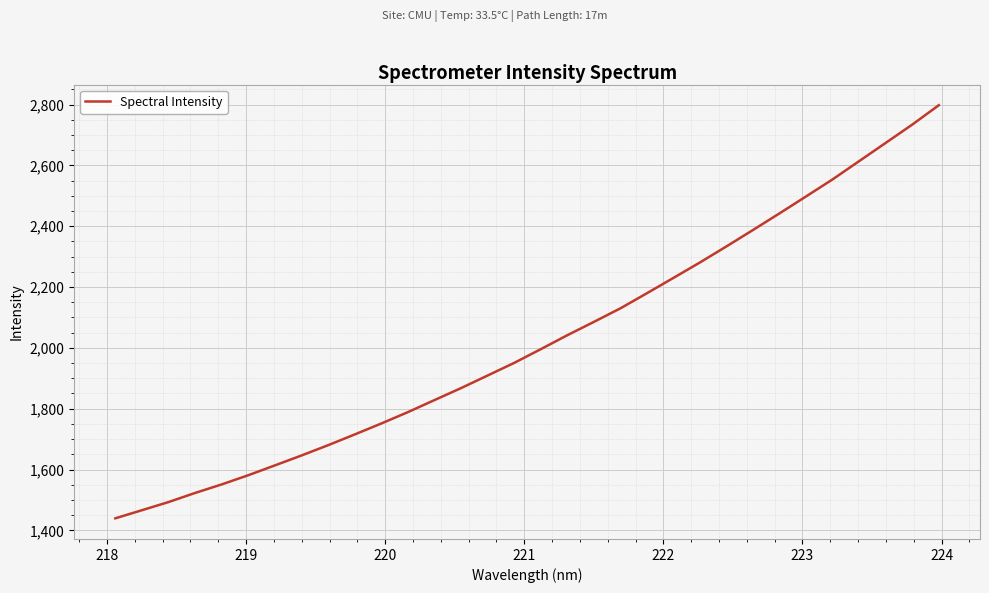

What is the sum of all values?

64780.1